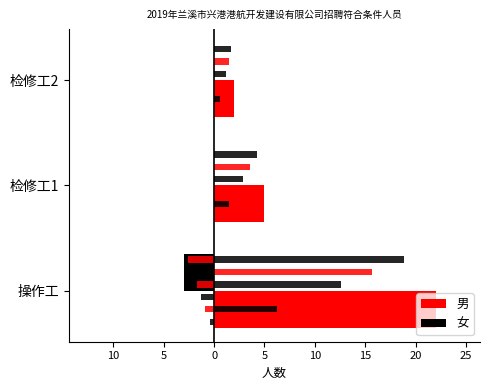

Count the number of data series in this chart.

2